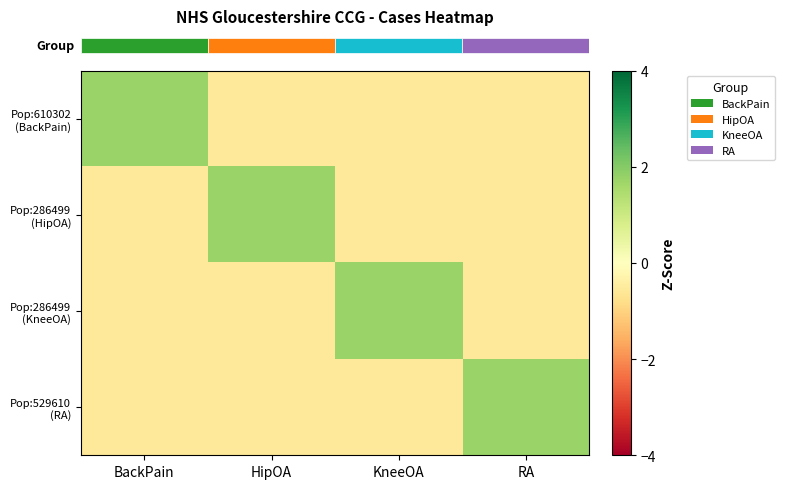

Which series has the largest total across all categories?

row_2